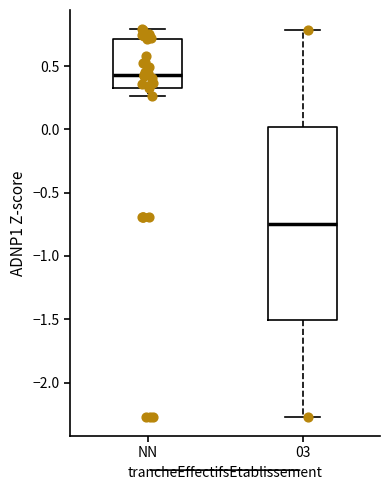

Reading left to right, read every box against the y-axis: the position of its median line, the range the box covers, and the ends of its whiskers. The values are not printed on the chart, so give them approximately, as read against the axis.

NN: median 0.45, box 0.35 to 0.70, whiskers 0.25 to 0.80
03: median -0.75, box -1.50 to 0.00, whiskers -2.25 to 0.80